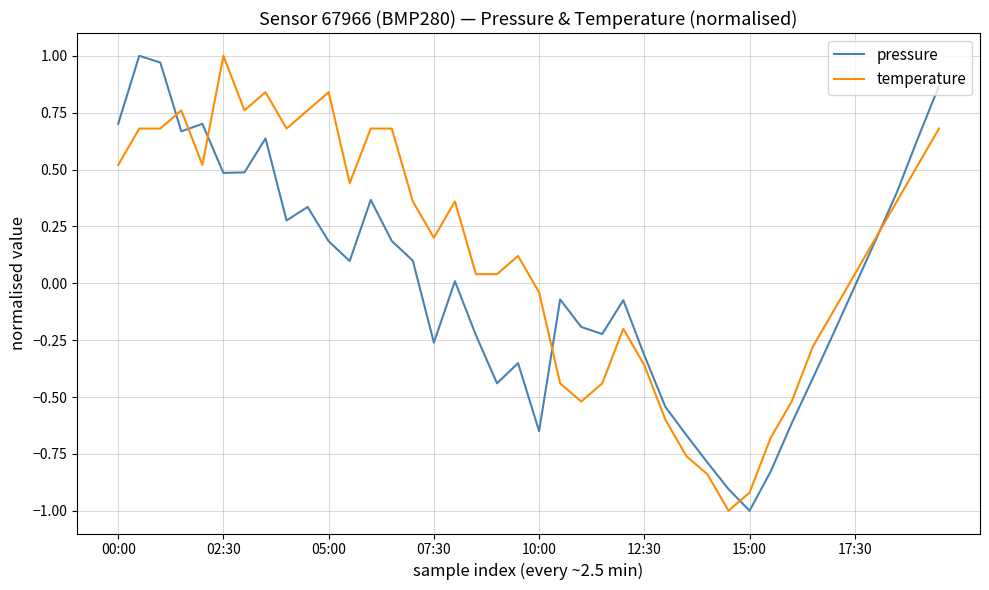

Rank the series by their average value, from lowest to highest.

pressure, temperature